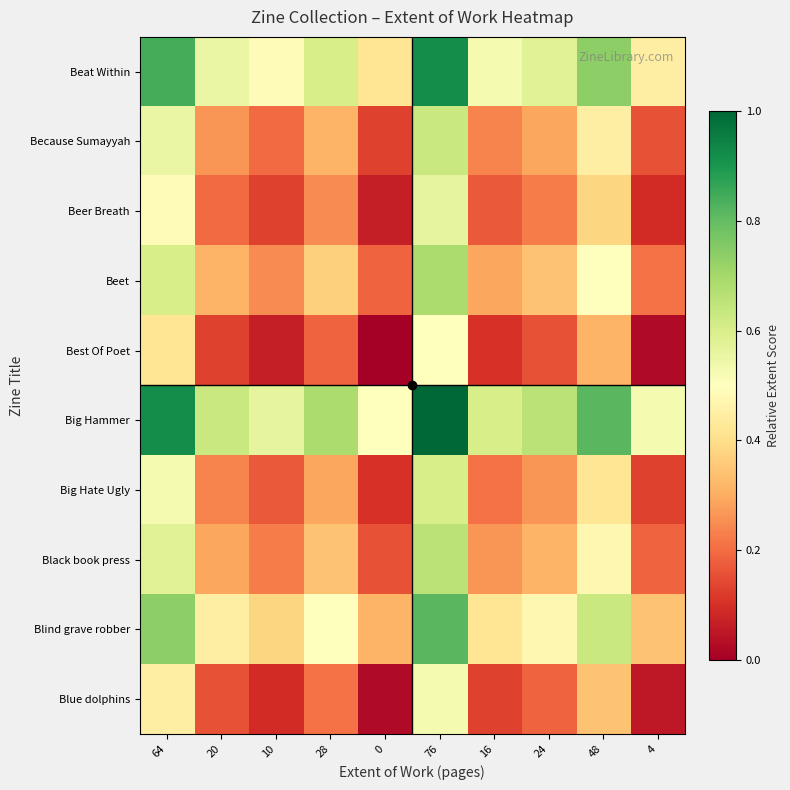

At which category is the sum across all series the highest?

76